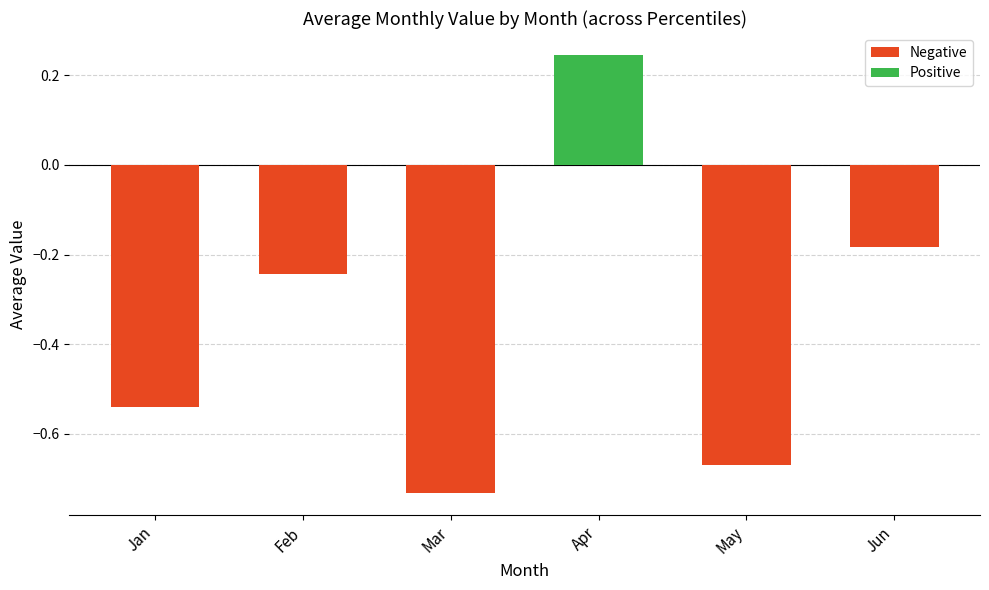

The chart shows a value of -1.1 at Mar. True or false?

False